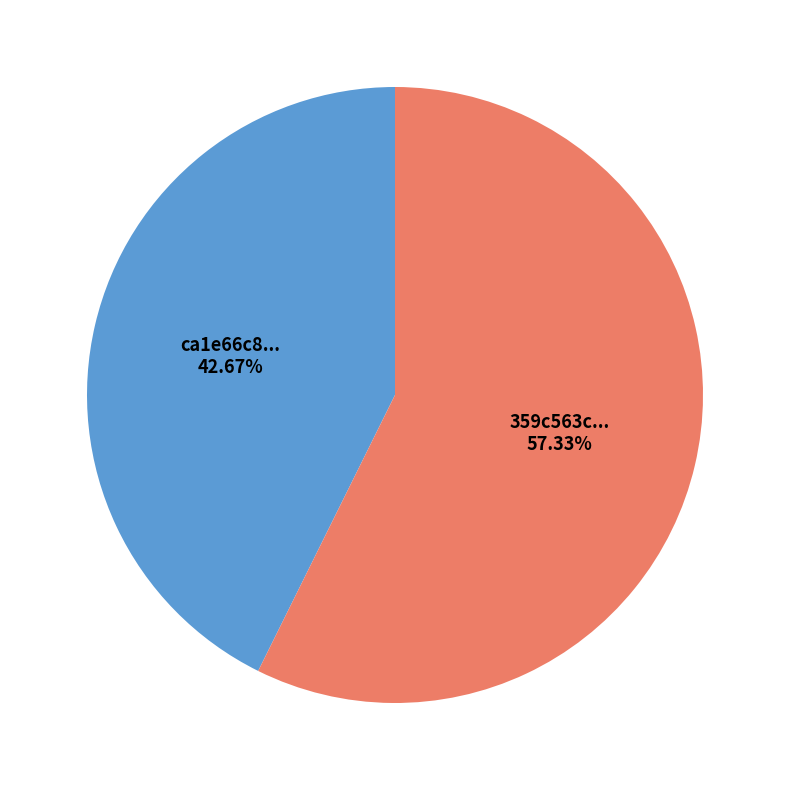

Is there a majority slice in this chart?

Yes